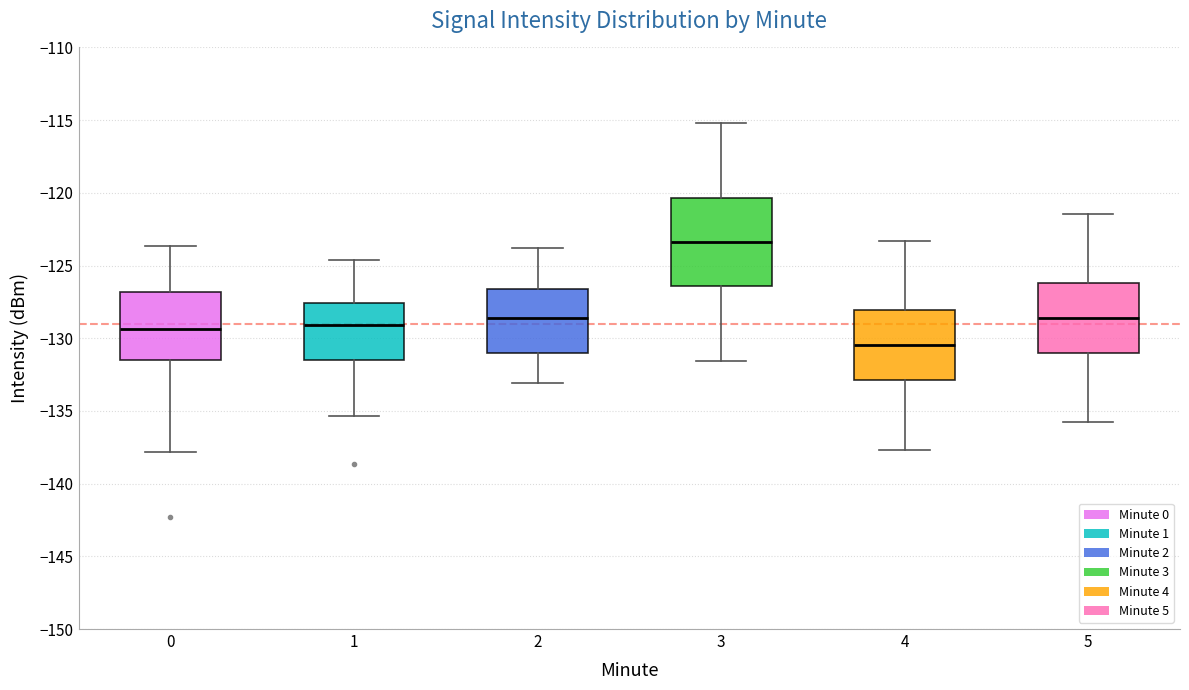

Reading left to right, read every box against the y-axis: the position of its median line, the range the box covers, and the ends of its whiskers. The values are not printed on the chart, so give them approximately, as read against the axis.

0: median -129.5, box -131.5 to -127.0, whiskers -138.0 to -123.5
1: median -129.0, box -131.5 to -127.5, whiskers -135.5 to -124.5
2: median -128.5, box -131.0 to -126.5, whiskers -133.0 to -124.0
3: median -123.5, box -126.5 to -120.5, whiskers -131.5 to -115.0
4: median -130.5, box -133.0 to -128.0, whiskers -137.5 to -123.5
5: median -128.5, box -131.0 to -126.0, whiskers -136.0 to -121.5